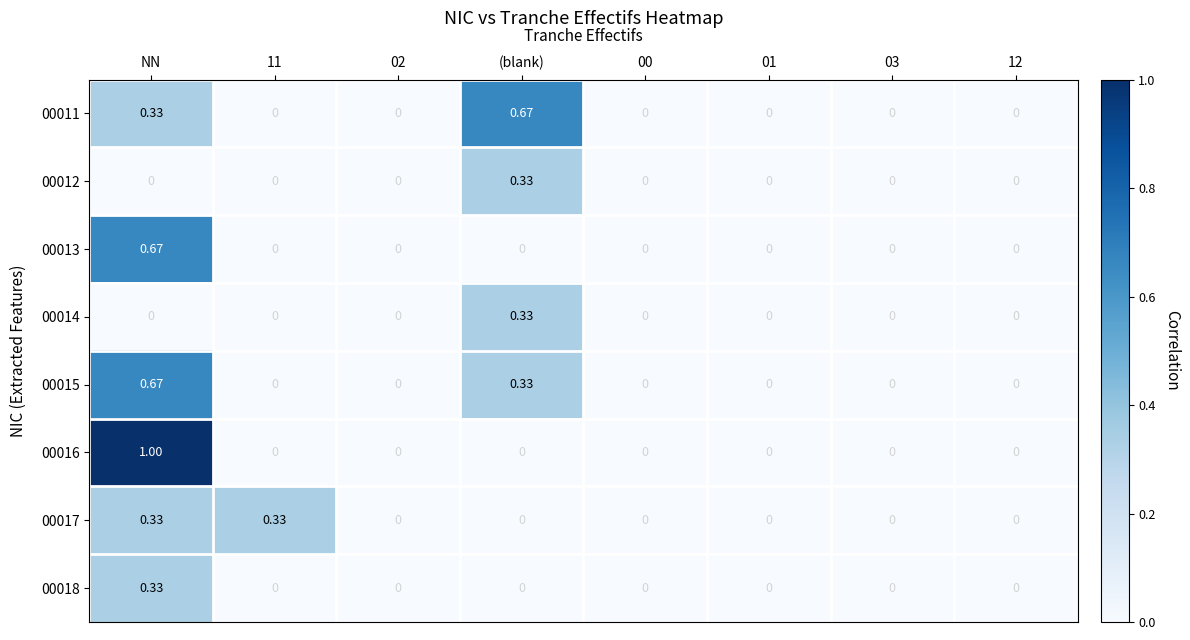

How many values in 00011 are above zero?

2